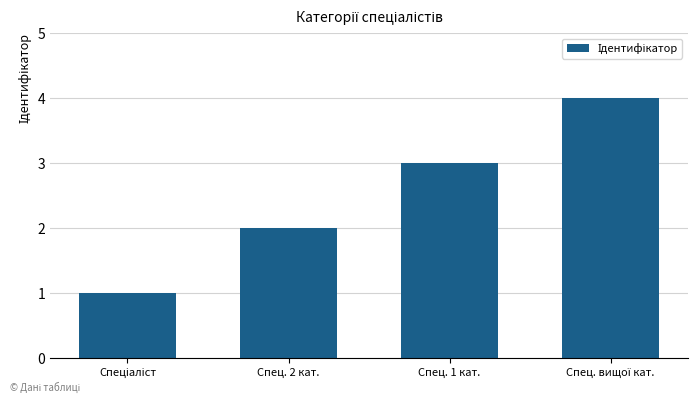

Between Спец. 1 кат. and Спец. 2 кат., which is larger?

Спец. 1 кат.